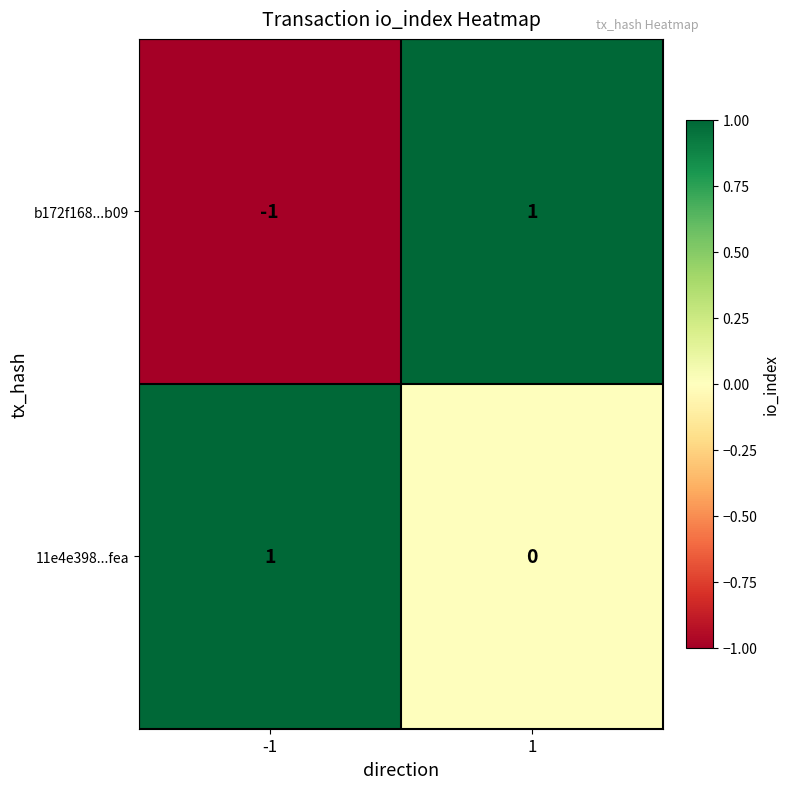

Which series has the largest total across all categories?

11e4e398...fea